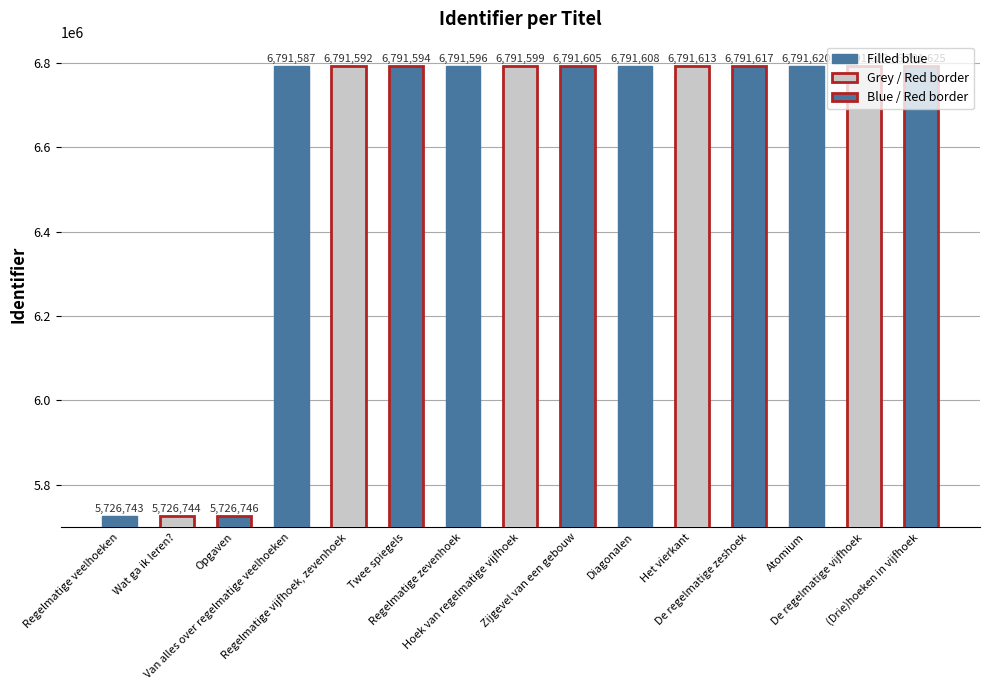

Reading right to left, list all the values displayed in this chart.

(Drie)hoeken in vijfhoek=6791625	De regelmatige vijfhoek=6791622	Atomium=6791620	De regelmatige zeshoek=6791617	Het vierkant=6791613	Diagonalen=6791608	Zijgevel van een gebouw=6791605	Hoek van regelmatige vijfhoek=6791599	Regelmatige zevenhoek=6791596	Twee spiegels=6791594	Regelmatige vijfhoek, zevenhoek=6791592	Van alles over regelmatige veelhoeken=6791587	Opgaven=5726746	Wat ga ik leren?=5726744	Regelmatige veelhoeken=5726743